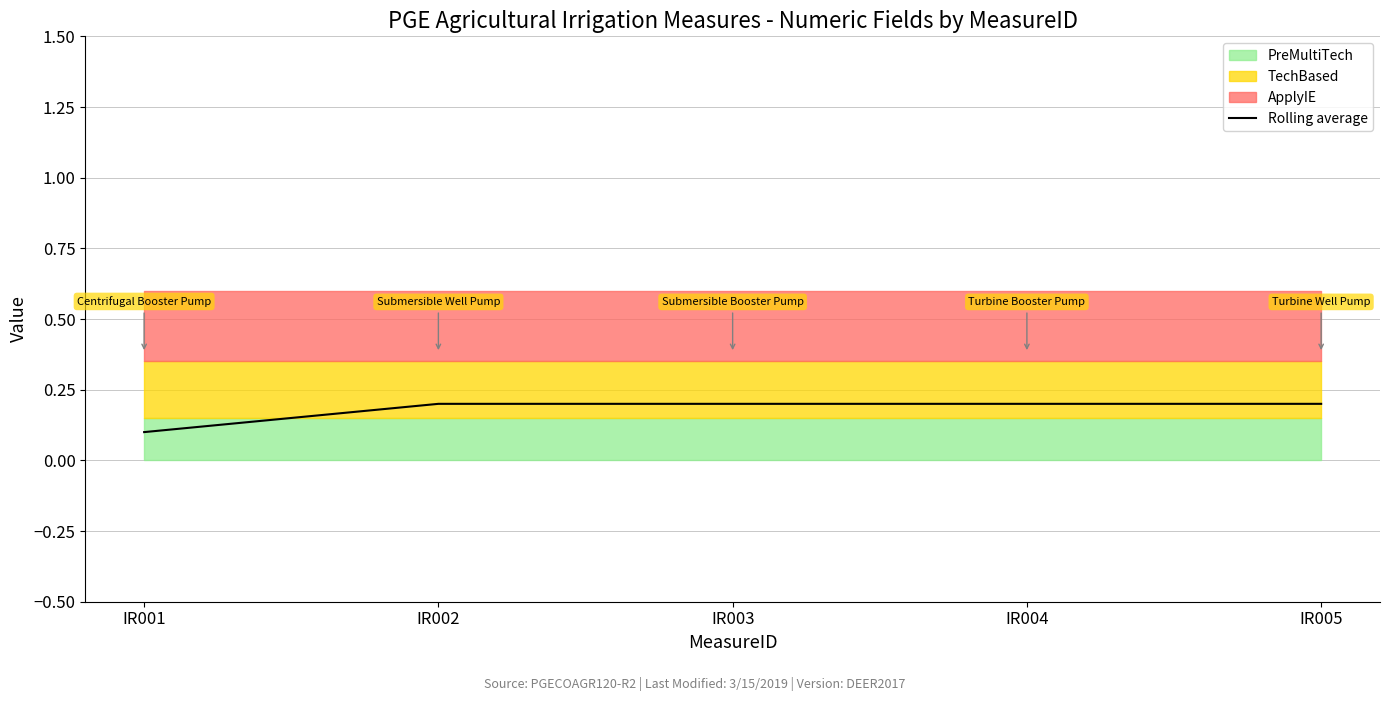

True or false: Rolling average has a value of 0.1 at IR001.

True